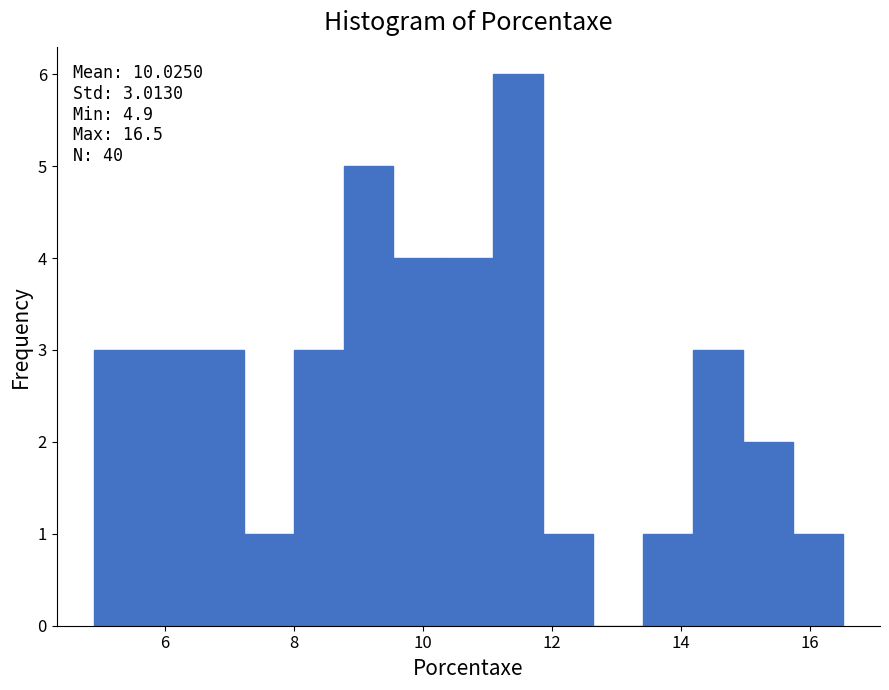

Read against the x-axis, roughly where is the centre of the tallest bar?

11.4